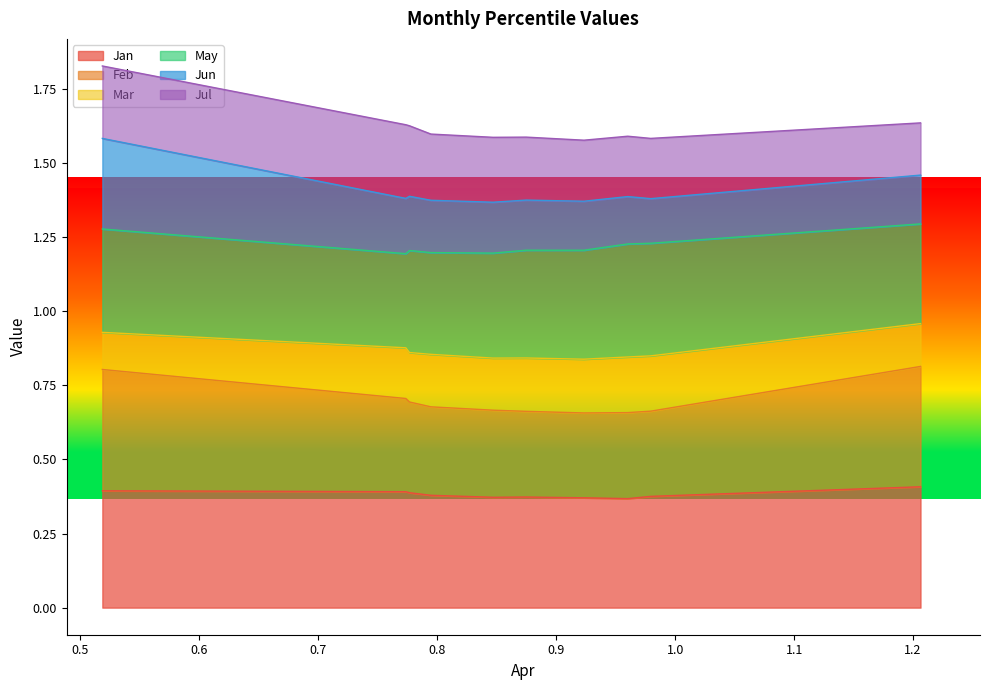

Does the chart display data point markers on the line(s)?

No